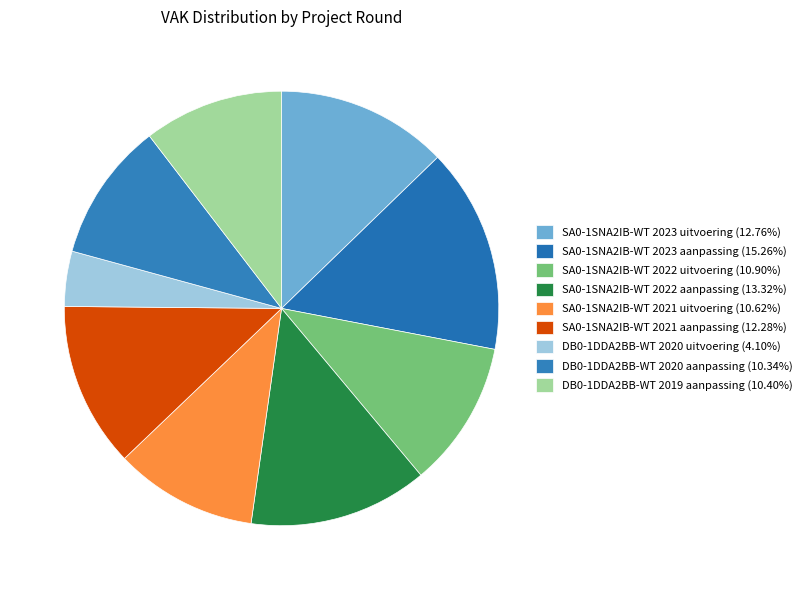

Count the number of slices in the pie.

9